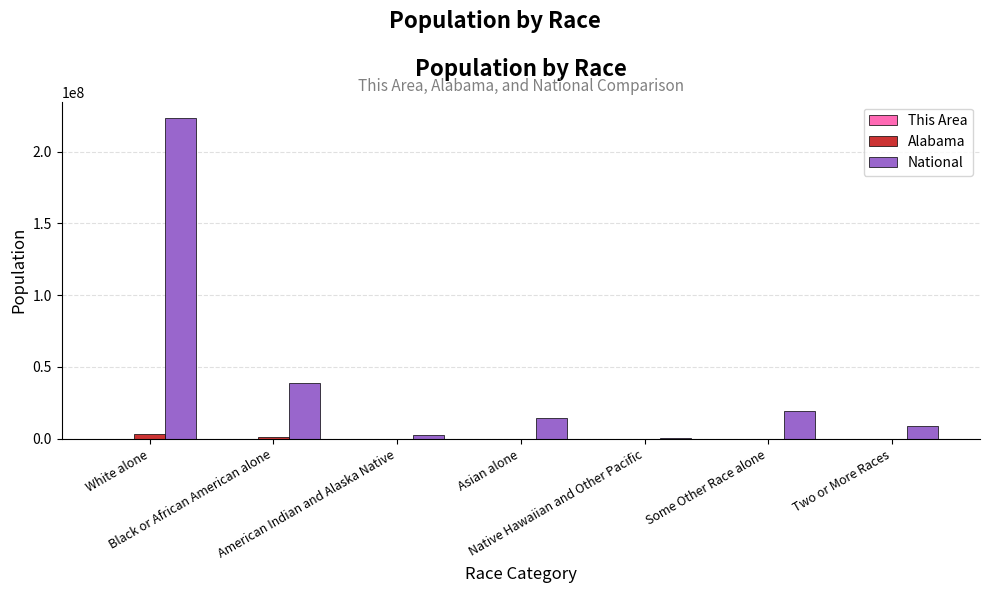

What is the sum of all Alabama values?

4779736